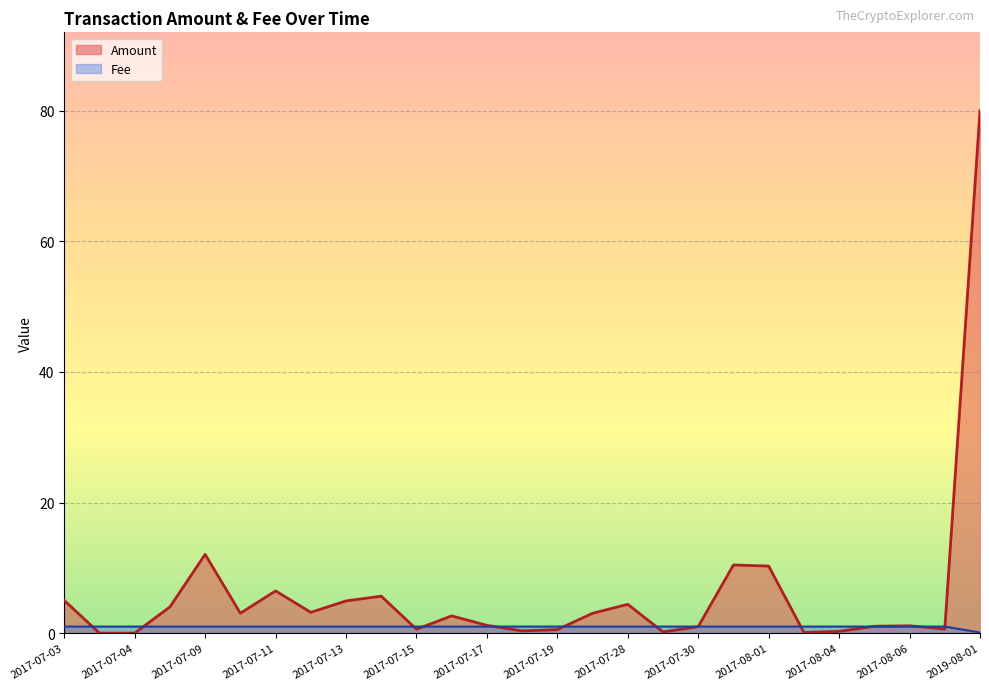

List the series in order of their peak value, lowest first.

Fee, Amount